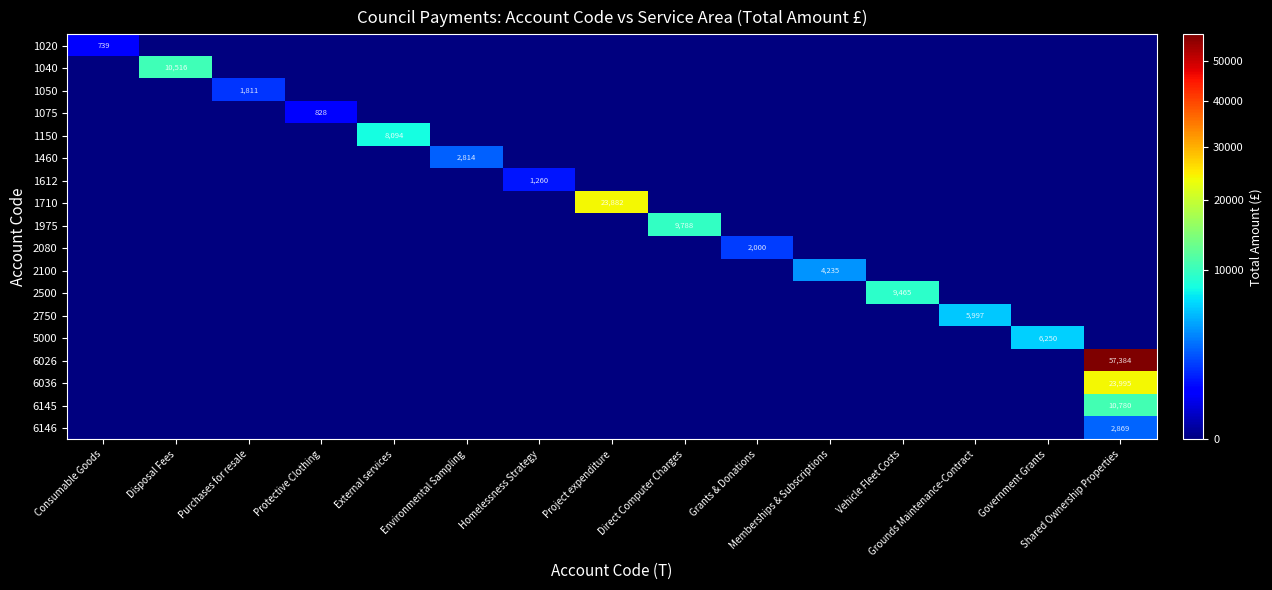

What is the difference between the maximum and minimum values in the 1040 series?

10516.1